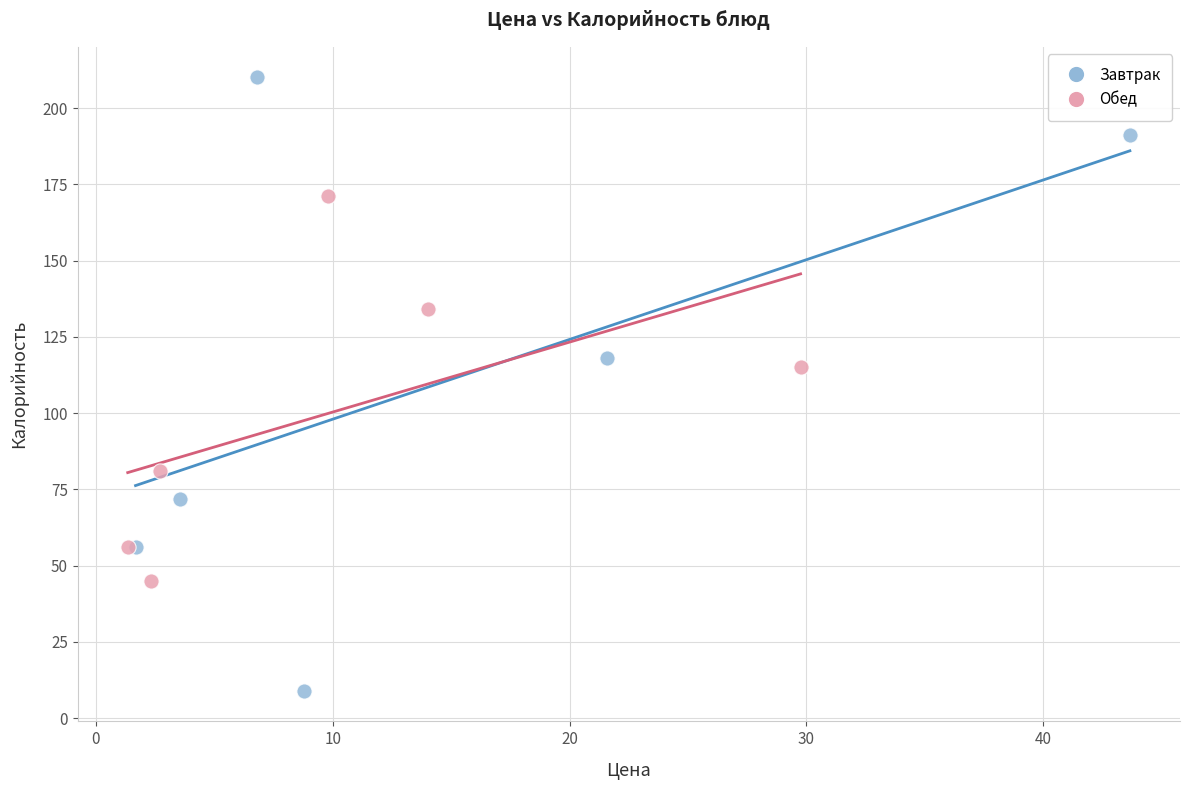

Which series has the largest Y range (max minus min)?

Завтрак